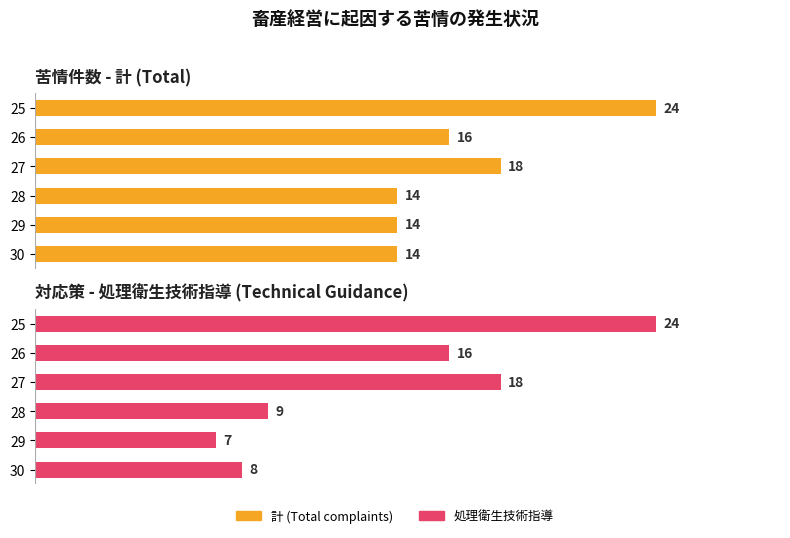

Count the number of data series in this chart.

2